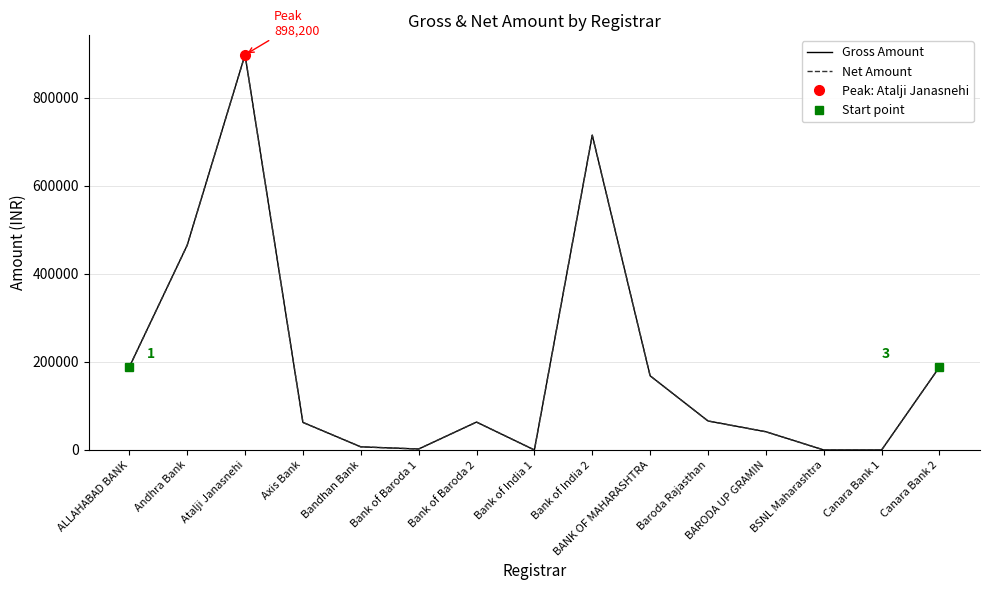

Which has a higher value, BSNL Maharashtra or Baroda Rajasthan?

Baroda Rajasthan